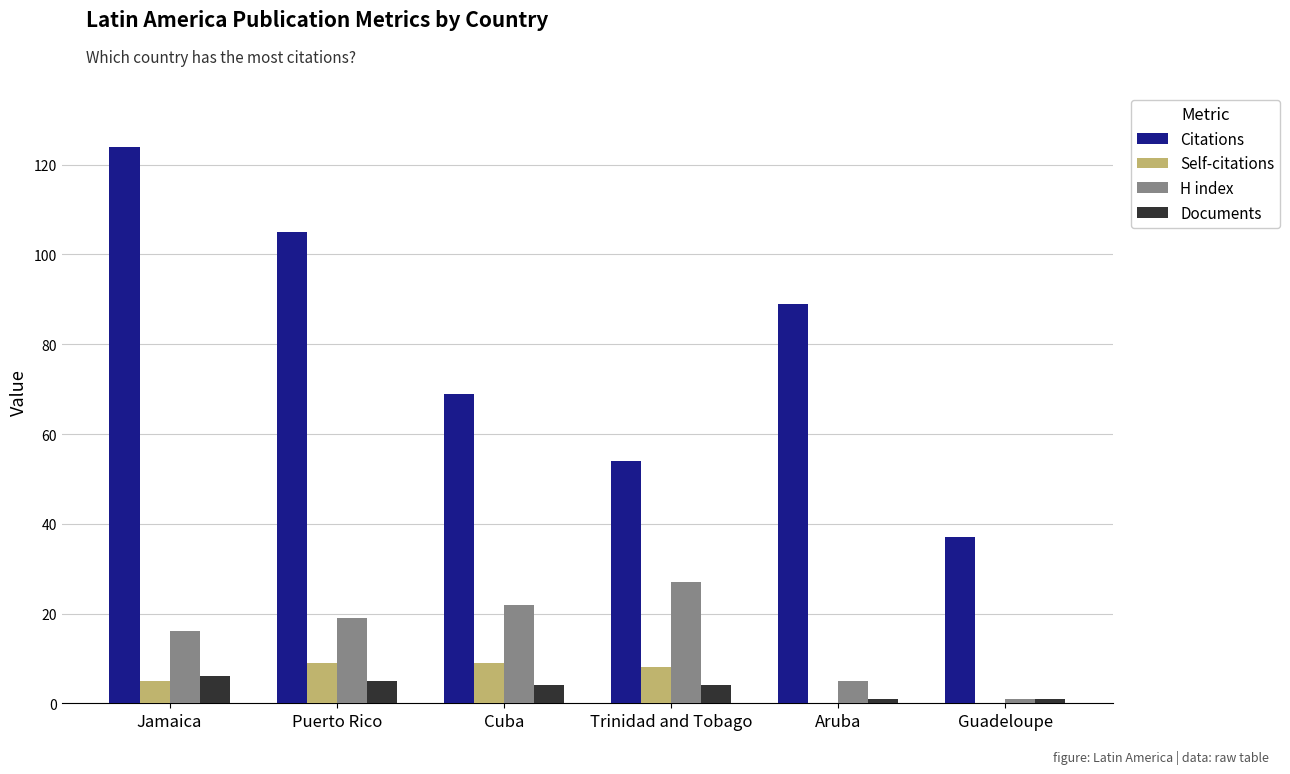

Which label corresponds to the largest value in the chart?

Jamaica